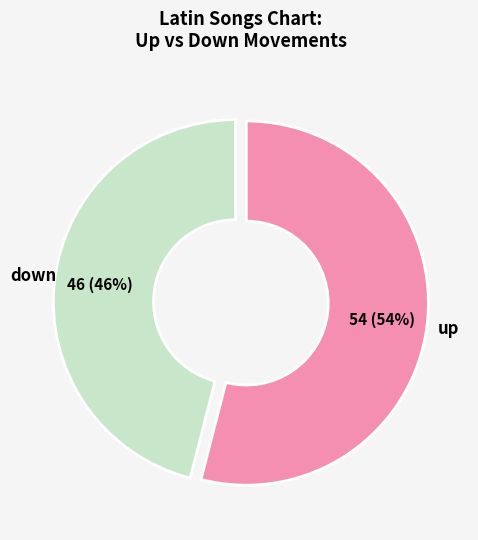

The down slice represents 58% of the pie. True or false?

False